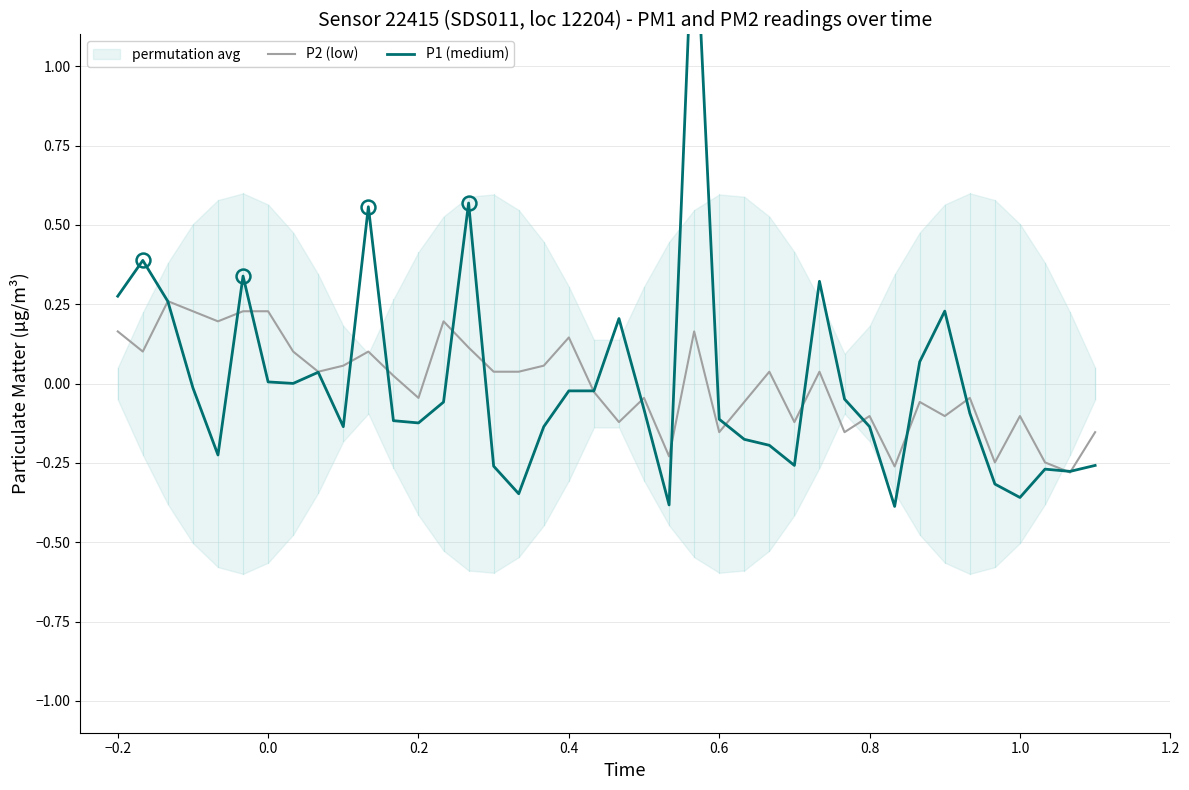

The value of P2 (low) at 10 is 0.1. True or false?

False